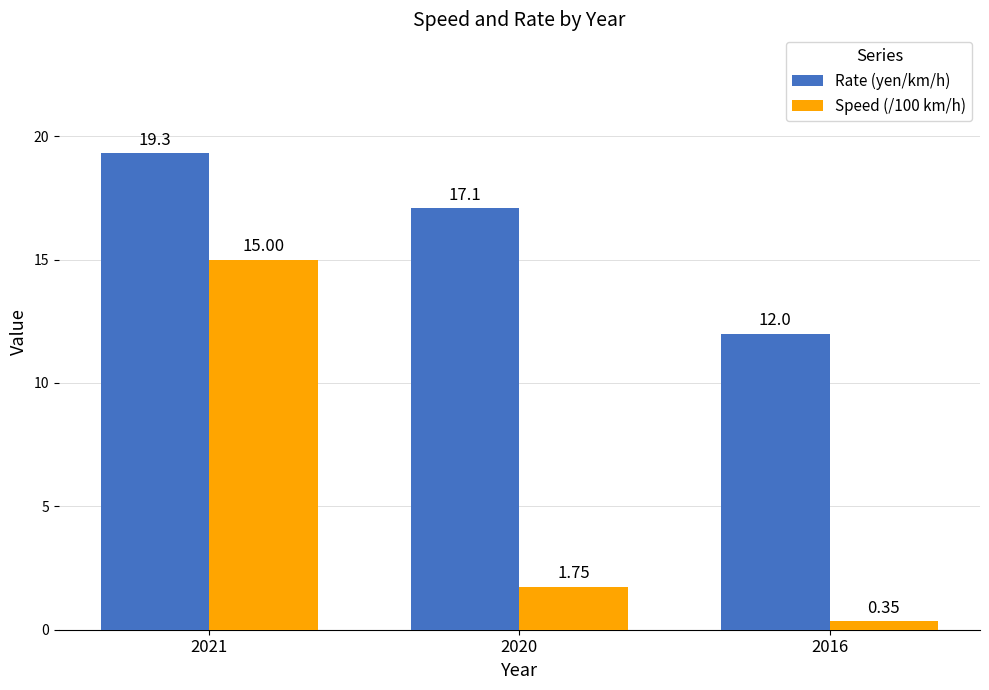

Read the Rate (yen/km/h) value at 2021.

19.3